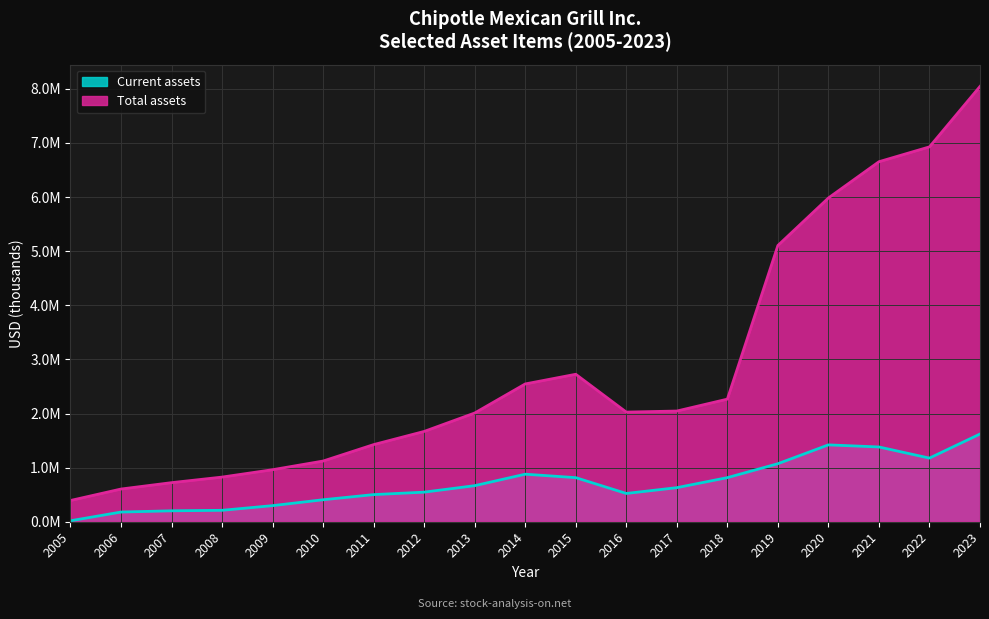

Is it true that Total assets equals 637860 at 2009?

False